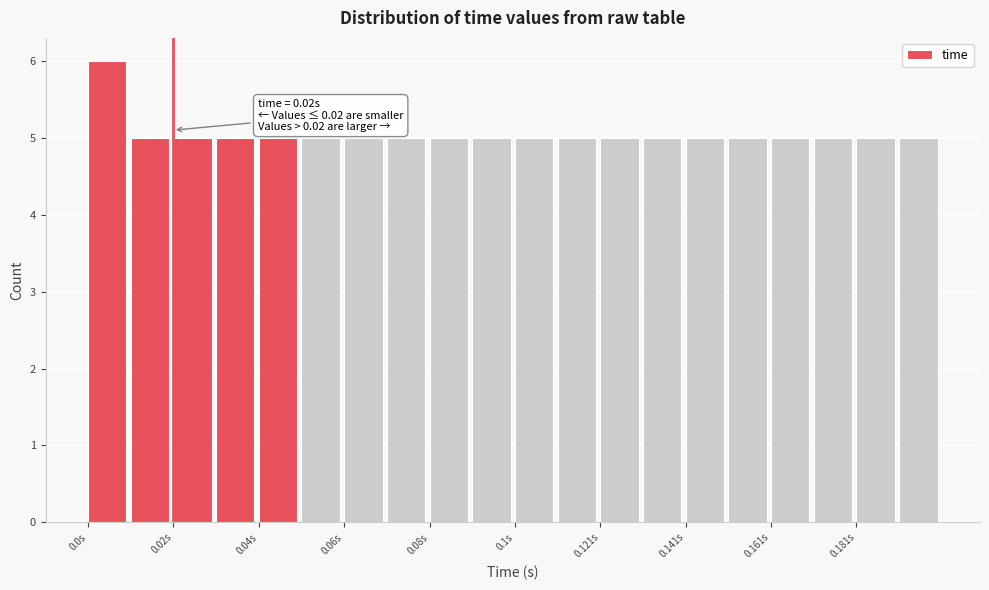

Around what value on the x-axis is the tallest bar? Give the approximate position of its centre, as read against the axis.

0.005